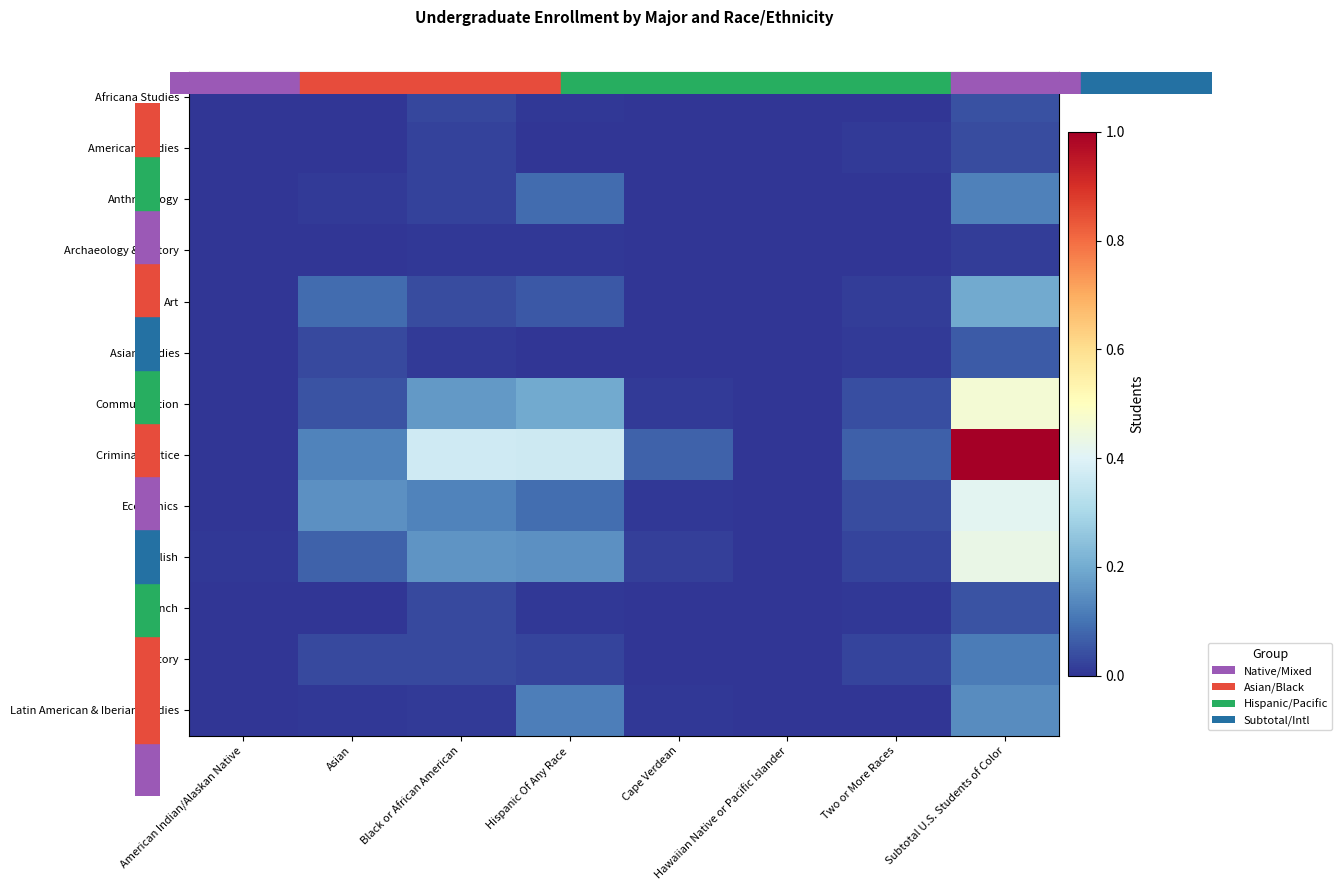

Reading left to right, transcribe all the data shown in this chart.

Africana Studies: American Indian/Alaskan Native=0.0	Asian=0.0	Black or African American=0.0	Hispanic Of Any Race=0.0	Cape Verdean=0.0	Hawaiian Native or Pacific Islander=0.0	Two or More Races=0.0	Subtotal U.S. Students of Color=0.0
American Studies: American Indian/Alaskan Native=0.0	Asian=0.0	Black or African American=0.0	Hispanic Of Any Race=0.0	Cape Verdean=0.0	Hawaiian Native or Pacific Islander=0.0	Two or More Races=0.0	Subtotal U.S. Students of Color=0.0
Anthropology: American Indian/Alaskan Native=0.0	Asian=0.0	Black or African American=0.0	Hispanic Of Any Race=0.1	Cape Verdean=0.0	Hawaiian Native or Pacific Islander=0.0	Two or More Races=0.0	Subtotal U.S. Students of Color=0.1
Archaeology & History: American Indian/Alaskan Native=0.0	Asian=0.0	Black or African American=0.0	Hispanic Of Any Race=0.0	Cape Verdean=0.0	Hawaiian Native or Pacific Islander=0.0	Two or More Races=0.0	Subtotal U.S. Students of Color=0.0
Art: American Indian/Alaskan Native=0.0	Asian=0.1	Black or African American=0.0	Hispanic Of Any Race=0.1	Cape Verdean=0.0	Hawaiian Native or Pacific Islander=0.0	Two or More Races=0.0	Subtotal U.S. Students of Color=0.2
Asian Studies: American Indian/Alaskan Native=0.0	Asian=0.0	Black or African American=0.0	Hispanic Of Any Race=0.0	Cape Verdean=0.0	Hawaiian Native or Pacific Islander=0.0	Two or More Races=0.0	Subtotal U.S. Students of Color=0.1
Communication: American Indian/Alaskan Native=0.0	Asian=0.1	Black or African American=0.2	Hispanic Of Any Race=0.2	Cape Verdean=0.0	Hawaiian Native or Pacific Islander=0.0	Two or More Races=0.0	Subtotal U.S. Students of Color=0.5
Criminal Justice: American Indian/Alaskan Native=0.0	Asian=0.1	Black or African American=0.4	Hispanic Of Any Race=0.4	Cape Verdean=0.1	Hawaiian Native or Pacific Islander=0.0	Two or More Races=0.1	Subtotal U.S. Students of Color=1.0
Economics: American Indian/Alaskan Native=0.0	Asian=0.2	Black or African American=0.1	Hispanic Of Any Race=0.1	Cape Verdean=0.0	Hawaiian Native or Pacific Islander=0.0	Two or More Races=0.0	Subtotal U.S. Students of Color=0.4
English: American Indian/Alaskan Native=0.0	Asian=0.1	Black or African American=0.2	Hispanic Of Any Race=0.2	Cape Verdean=0.0	Hawaiian Native or Pacific Islander=0.0	Two or More Races=0.0	Subtotal U.S. Students of Color=0.4
French: American Indian/Alaskan Native=0.0	Asian=0.0	Black or African American=0.0	Hispanic Of Any Race=0.0	Cape Verdean=0.0	Hawaiian Native or Pacific Islander=0.0	Two or More Races=0.0	Subtotal U.S. Students of Color=0.1
History: American Indian/Alaskan Native=0.0	Asian=0.0	Black or African American=0.0	Hispanic Of Any Race=0.0	Cape Verdean=0.0	Hawaiian Native or Pacific Islander=0.0	Two or More Races=0.0	Subtotal U.S. Students of Color=0.1
Latin American & Iberian Studies: American Indian/Alaskan Native=0.0	Asian=0.0	Black or African American=0.0	Hispanic Of Any Race=0.1	Cape Verdean=0.0	Hawaiian Native or Pacific Islander=0.0	Two or More Races=0.0	Subtotal U.S. Students of Color=0.1